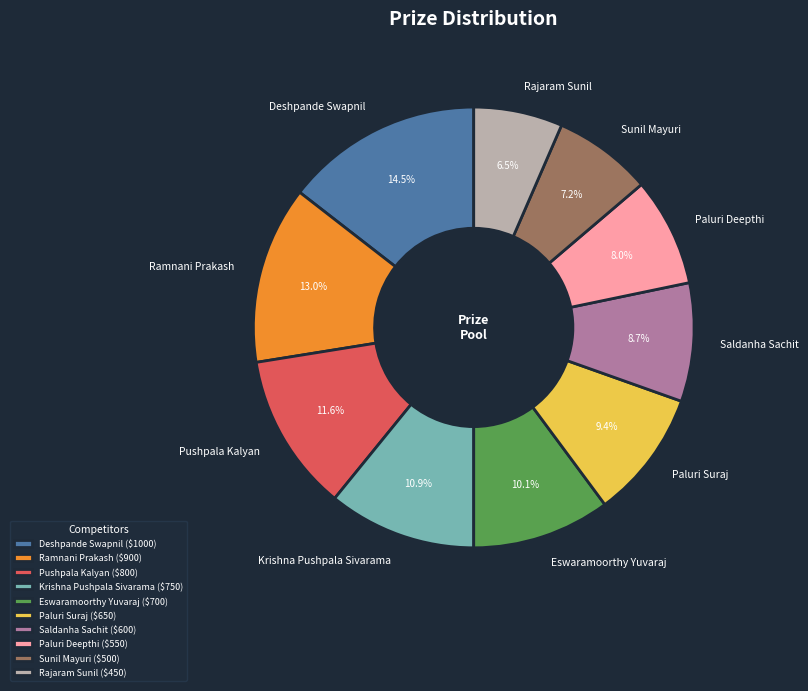

Combined, what portion of the pie is Paluri Suraj and Deshpande Swapnil?

23.9%